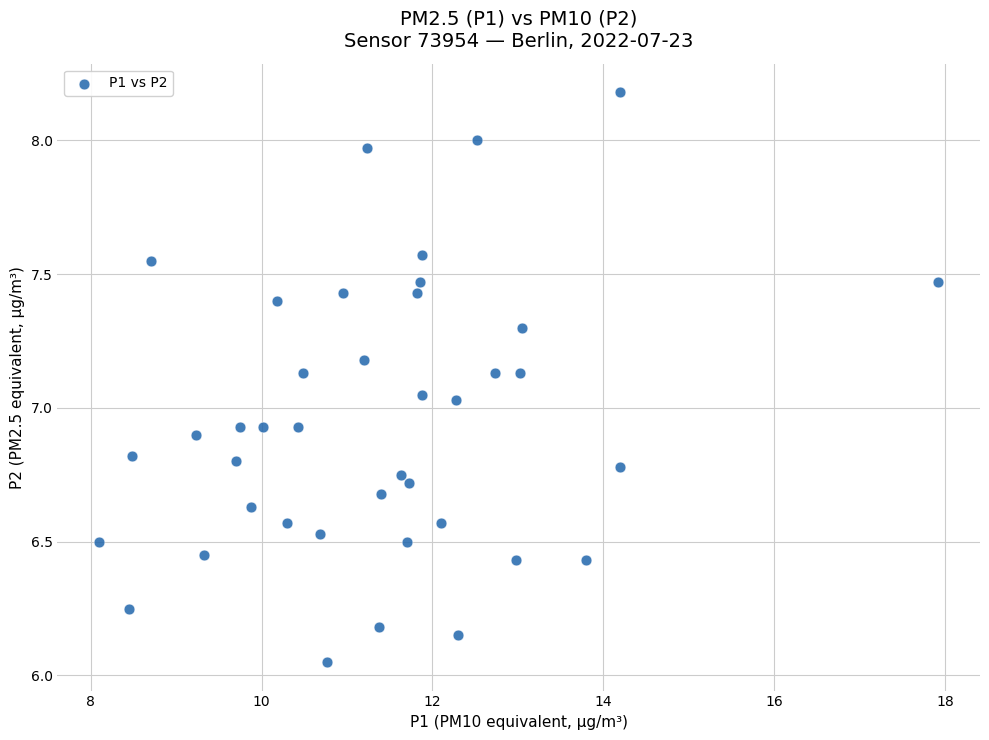

What is the range of X values (max minus min)?

9.8